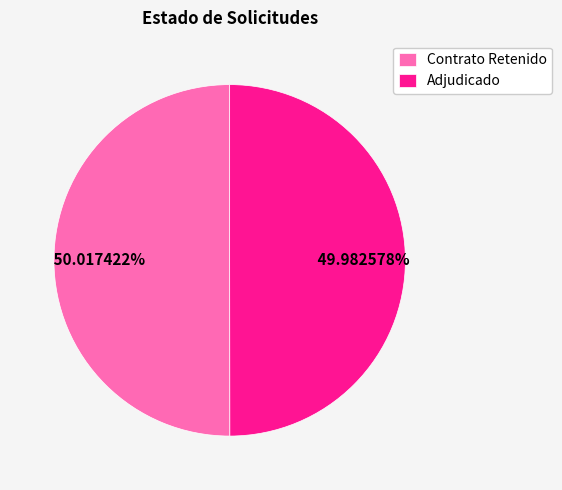

To the nearest percent, what is the average slice percentage?

50%